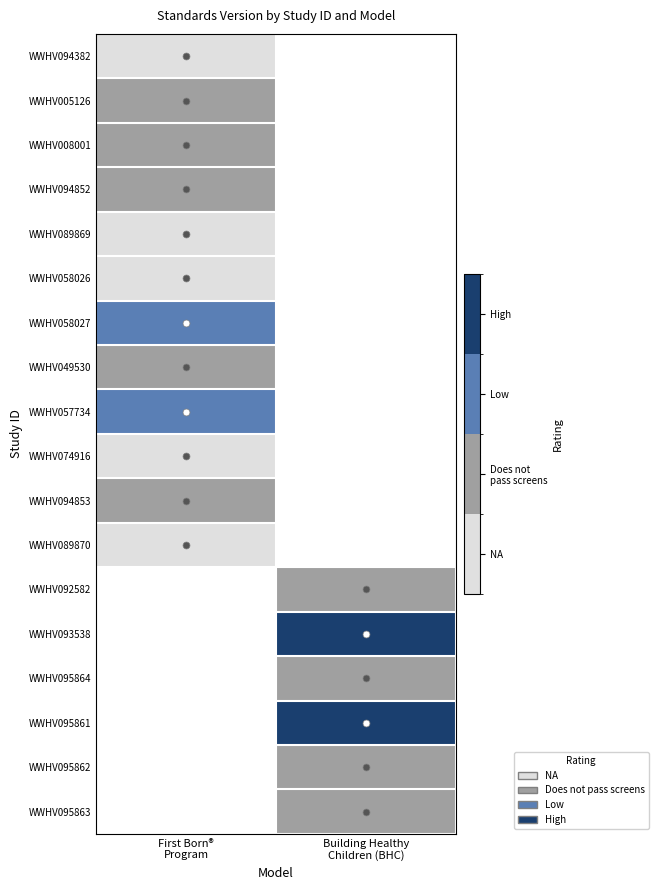

At how many categories does at least one series exceed 1?

2